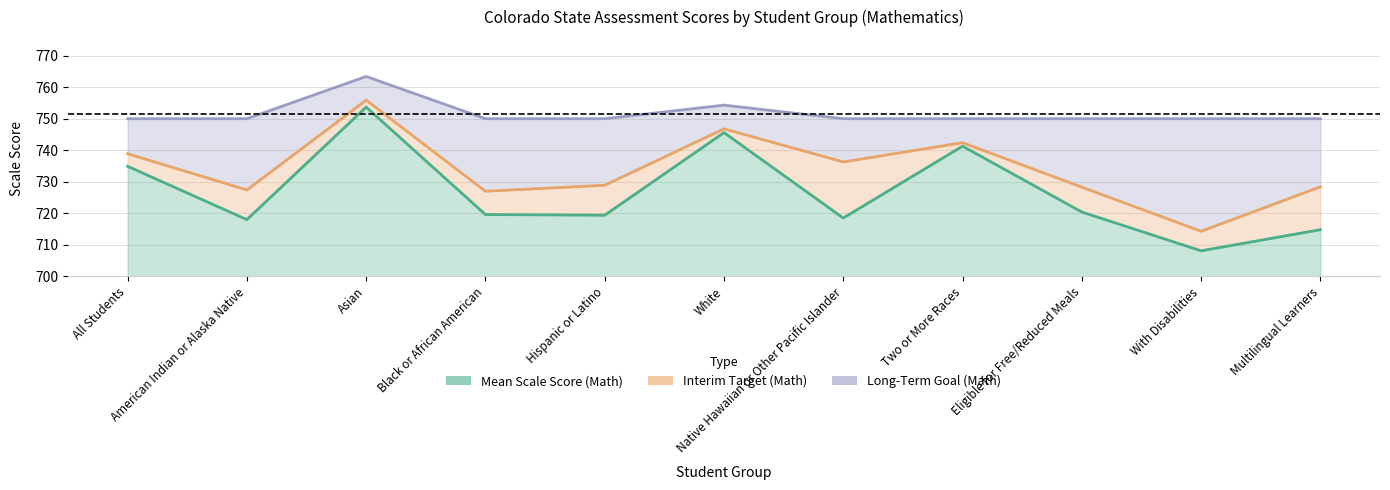

What is the label of the 7th point from the left?

Native Hawaiian or Other Pacific Islander